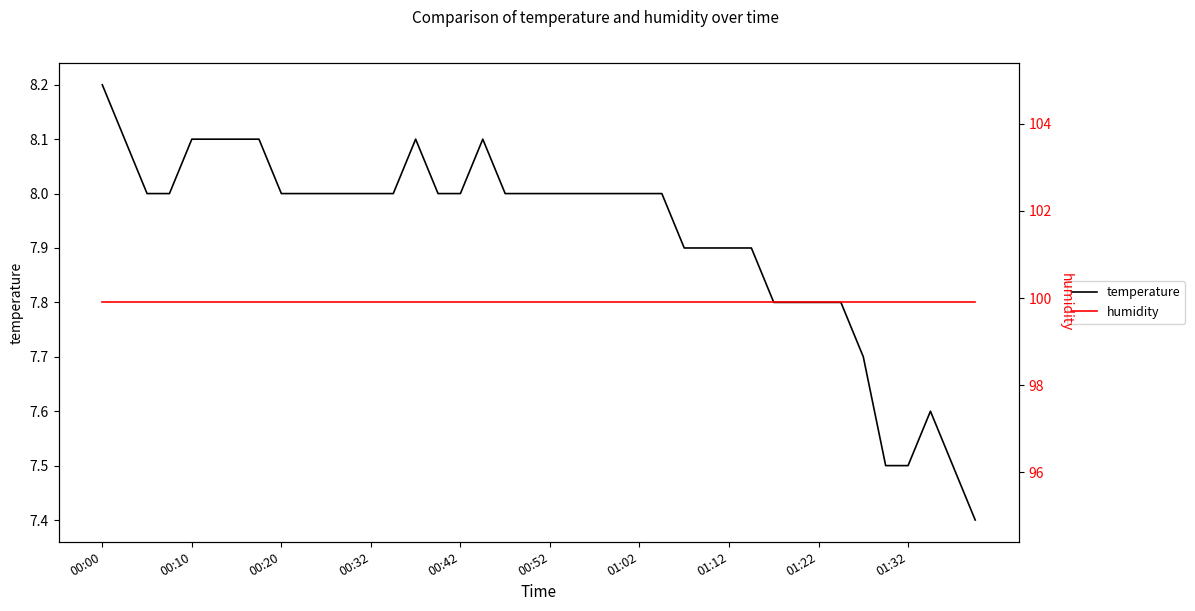

What is the average value of the humidity series?

99.9